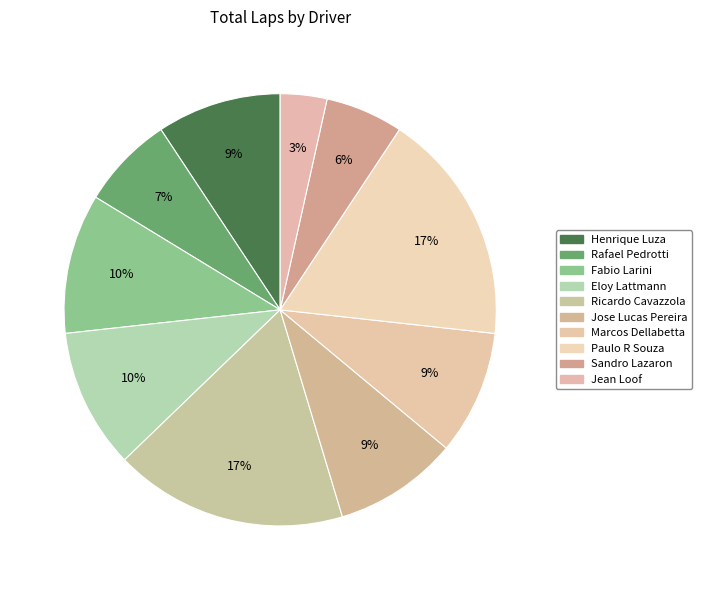

Which slice is the largest?

Ricardo Cavazzola